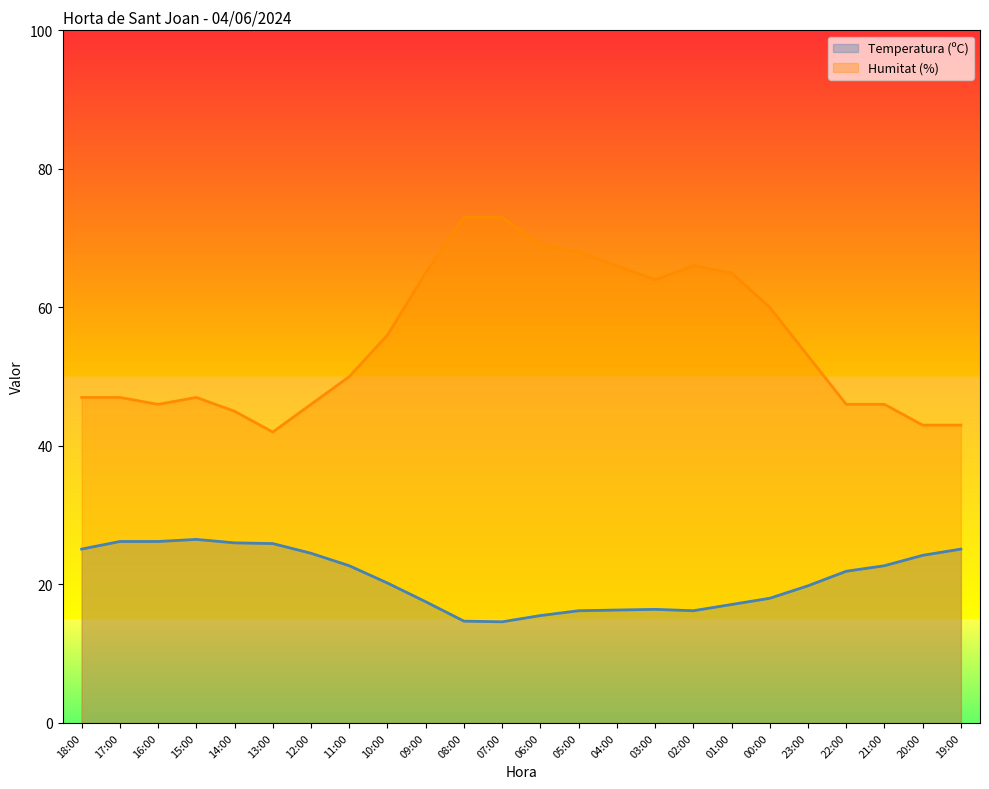

True or false: Temperatura (ºC) and Humitat (%) cross at least once.

False